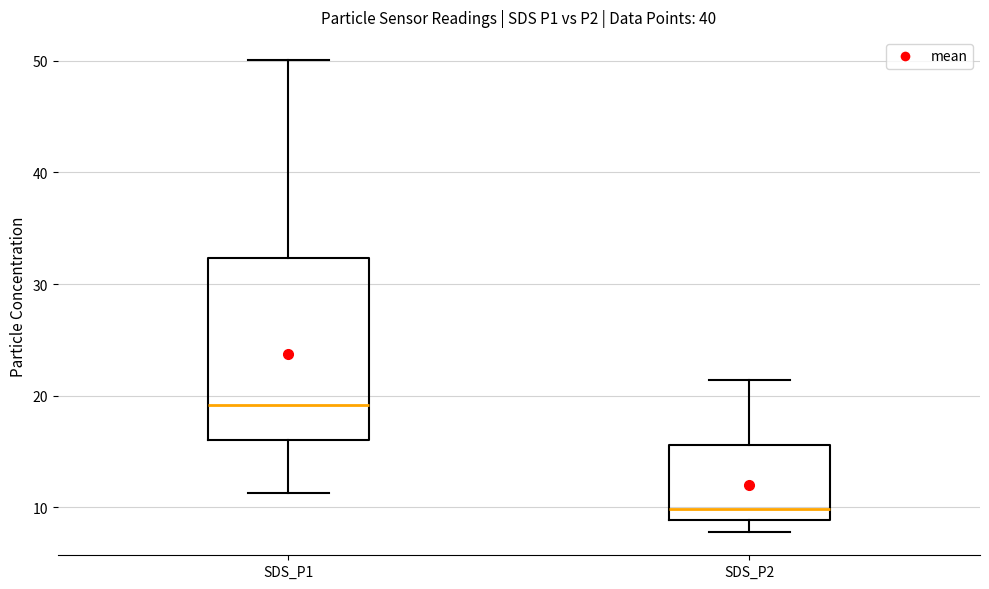

Reading left to right, read every box against the y-axis: the position of its median line, the range the box covers, and the ends of its whiskers. The values are not printed on the chart, so give them approximately, as read against the axis.

SDS_P1: median 19, box 16 to 32, whiskers 11 to 50
SDS_P2: median 10, box 9 to 16, whiskers 8 to 21